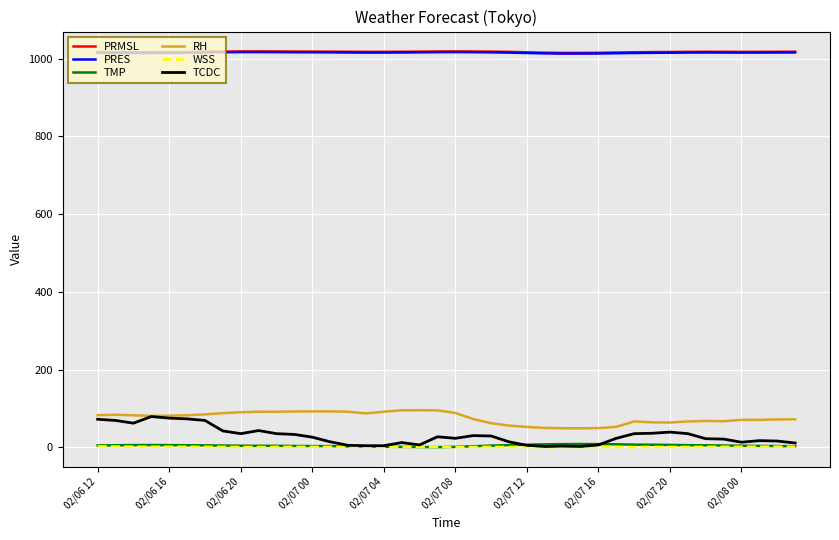

True or false: TCDC and PRMSL intersect in this chart.

False